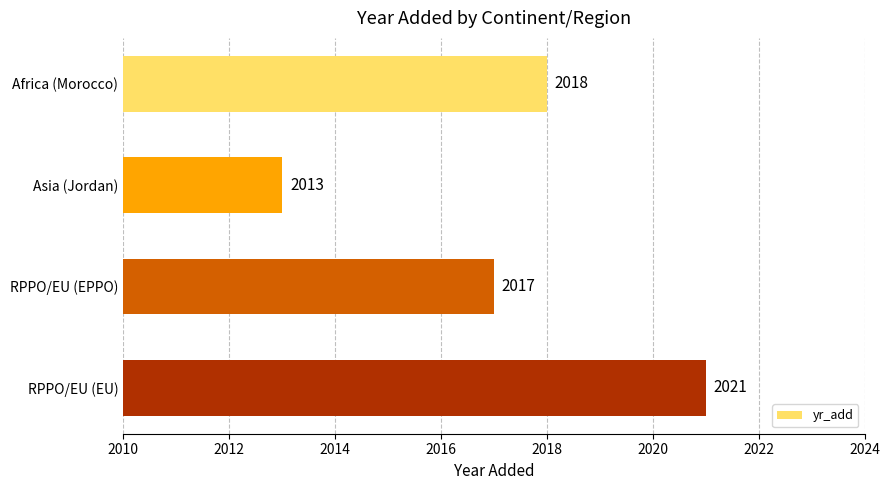

What is the maximum value shown in the chart?

2021